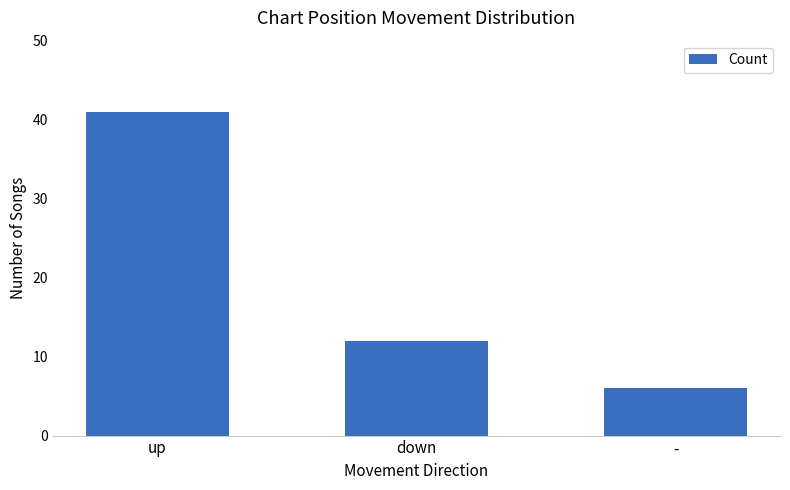

The value at up is 41. True or false?

True